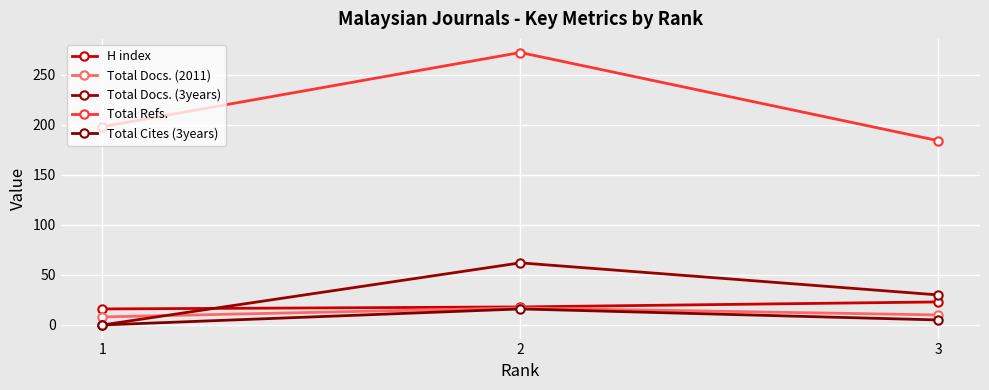

What is the spread (max minus min) of values at 1?

198